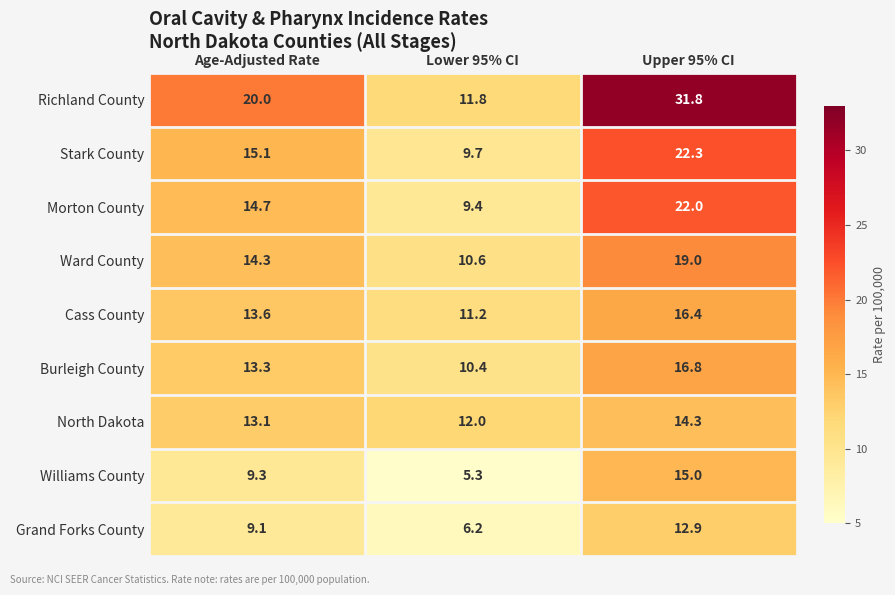

Reading left to right, transcribe all the data shown in this chart.

Richland County: Age-Adjusted Rate=20.0	Lower 95% CI=11.8	Upper 95% CI=31.8
Stark County: Age-Adjusted Rate=15.1	Lower 95% CI=9.7	Upper 95% CI=22.3
Morton County: Age-Adjusted Rate=14.7	Lower 95% CI=9.4	Upper 95% CI=22.0
Ward County: Age-Adjusted Rate=14.3	Lower 95% CI=10.6	Upper 95% CI=19.0
Cass County: Age-Adjusted Rate=13.6	Lower 95% CI=11.2	Upper 95% CI=16.4
Burleigh County: Age-Adjusted Rate=13.3	Lower 95% CI=10.4	Upper 95% CI=16.8
North Dakota: Age-Adjusted Rate=13.1	Lower 95% CI=12.0	Upper 95% CI=14.3
Williams County: Age-Adjusted Rate=9.3	Lower 95% CI=5.3	Upper 95% CI=15.0
Grand Forks County: Age-Adjusted Rate=9.1	Lower 95% CI=6.2	Upper 95% CI=12.9